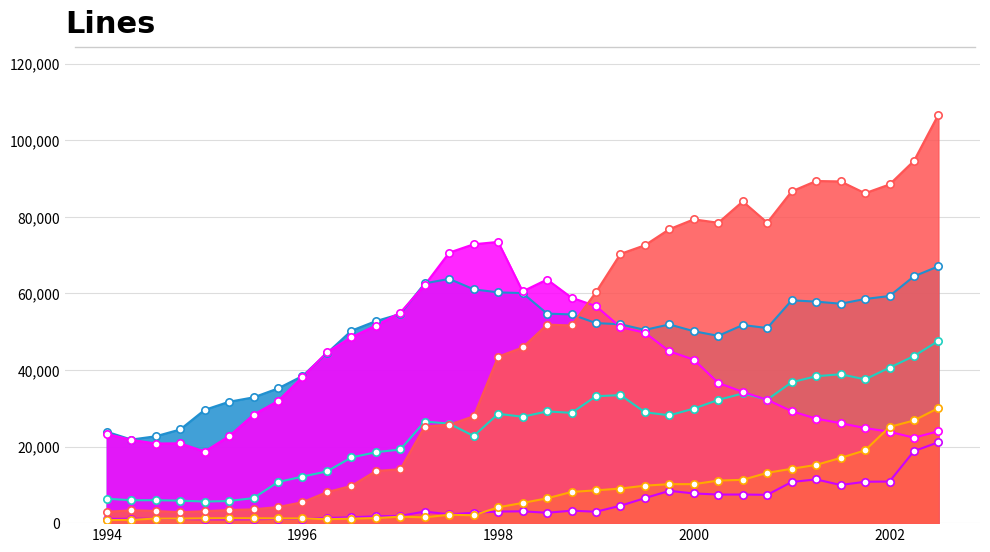

Is the value of DMZ10S000LE.Q at MAR 2002 greater than the value of DMZ10S000PE.Q at DIC 1997?

No